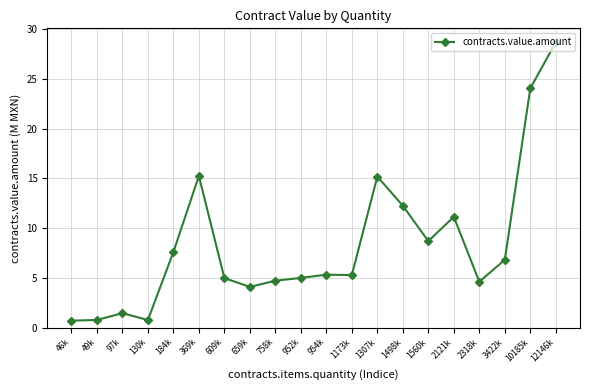

Between 1173k and 1307k, which is larger?

1307k